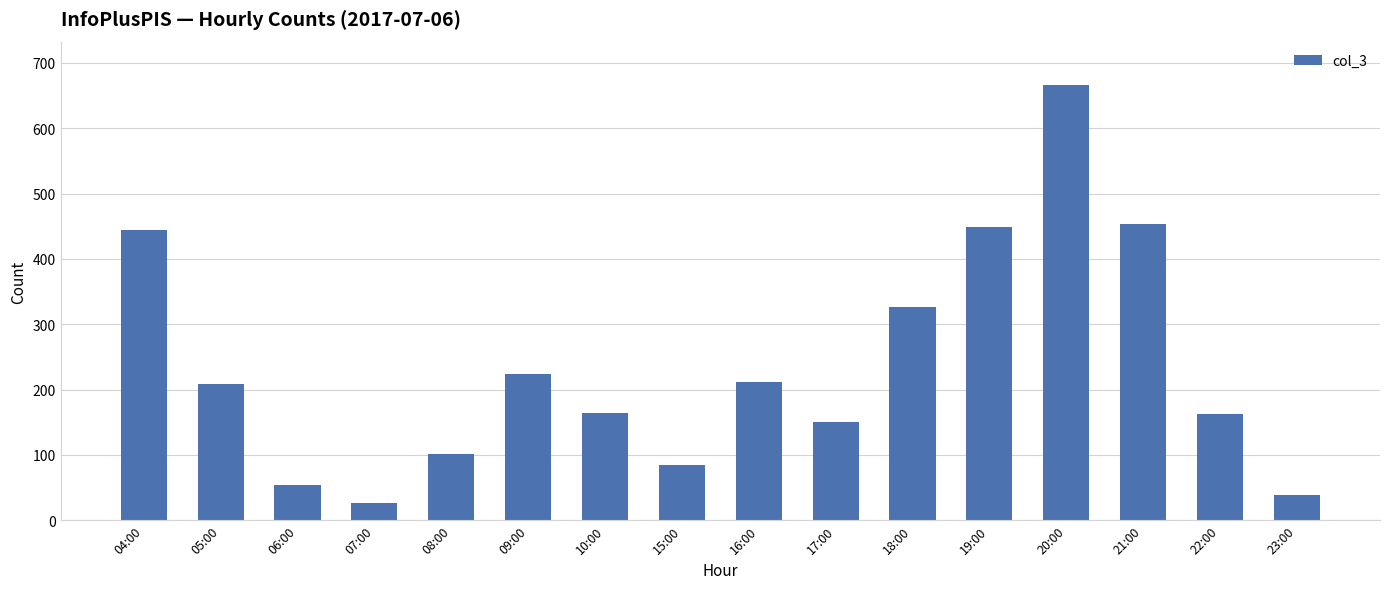

At which category does the chart reach its peak across all series?

20:00